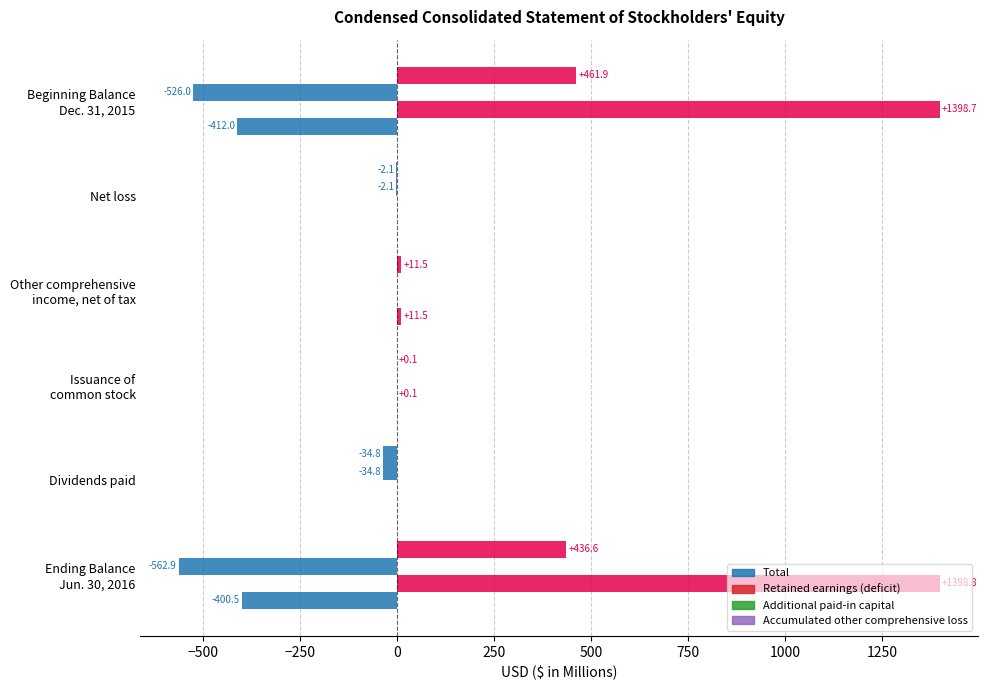

How many values in the Additional paid-in capital series exceed 0?

3